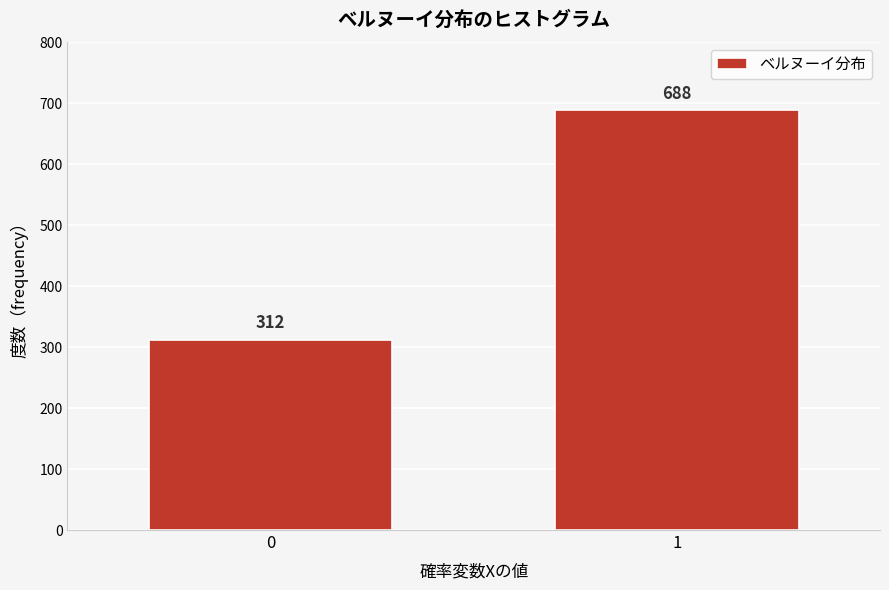

Reading left to right, what are all the values shown in this chart?

312	688